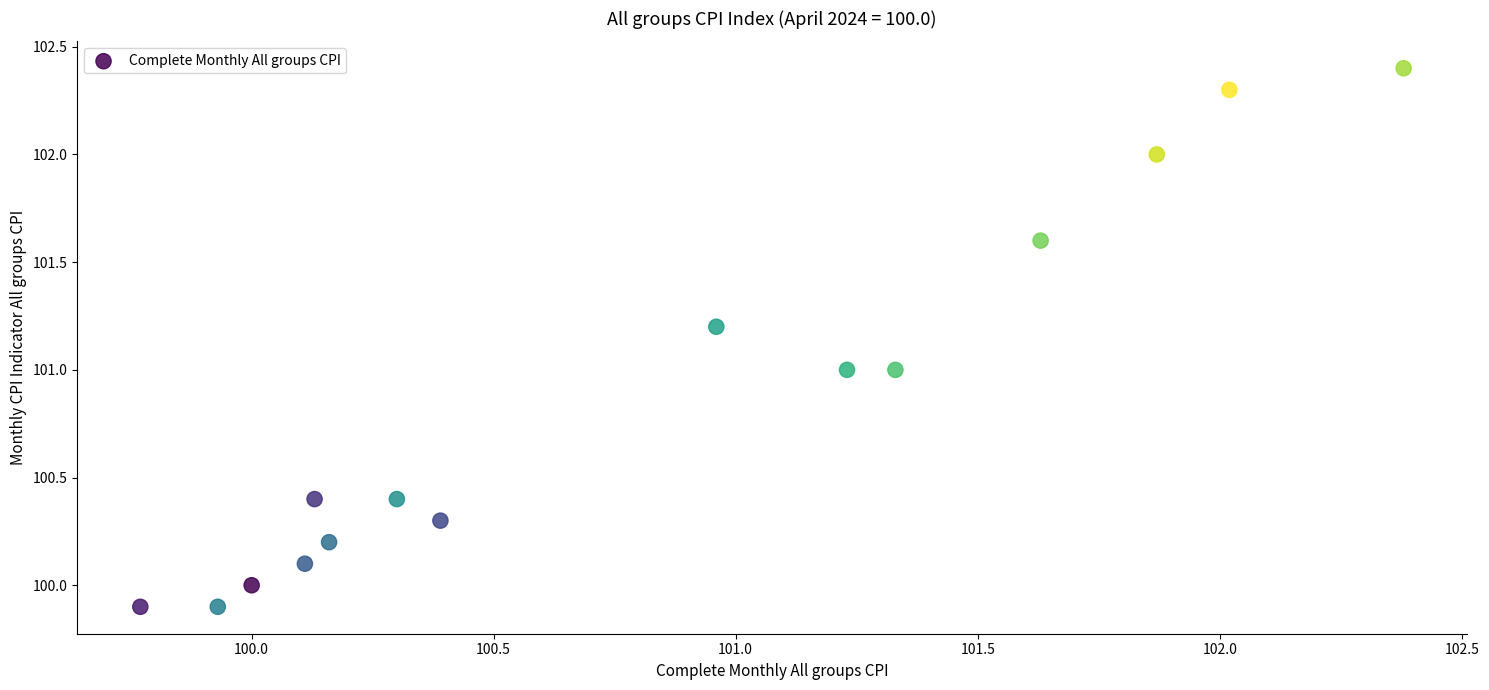

What is the range of Y values (max minus min)?

2.5